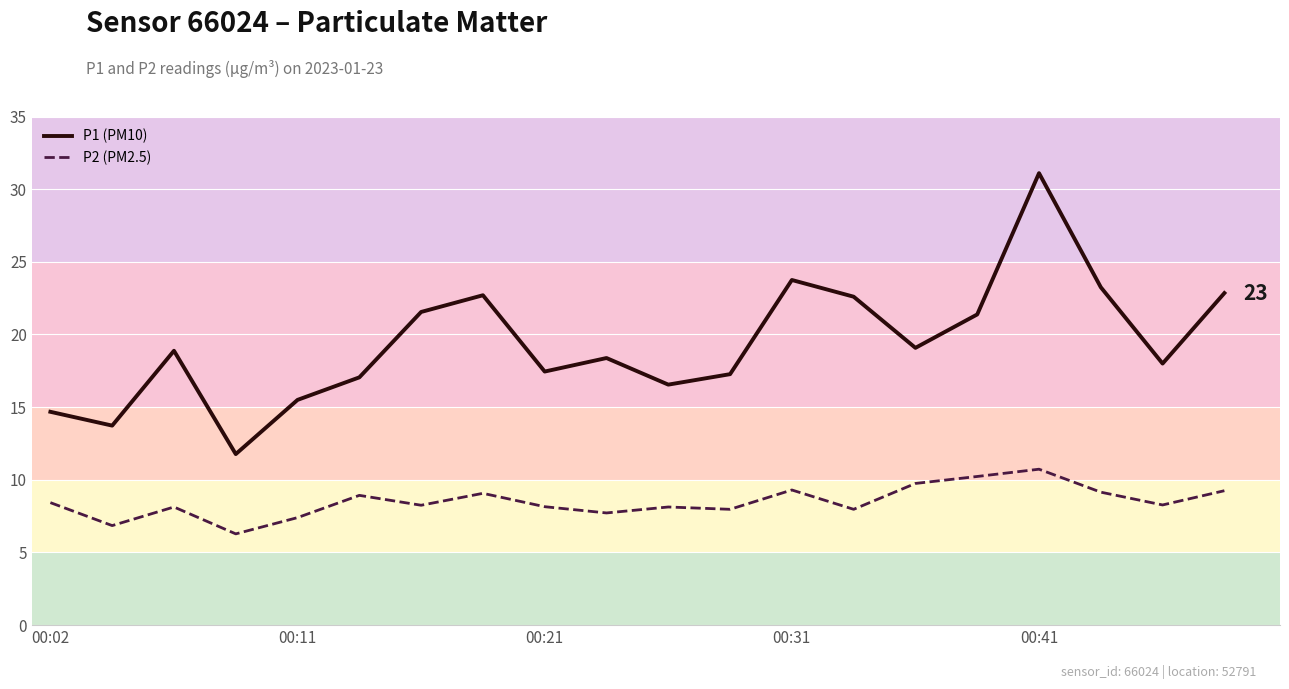

Which series has the largest total across all categories?

P1 (PM10)